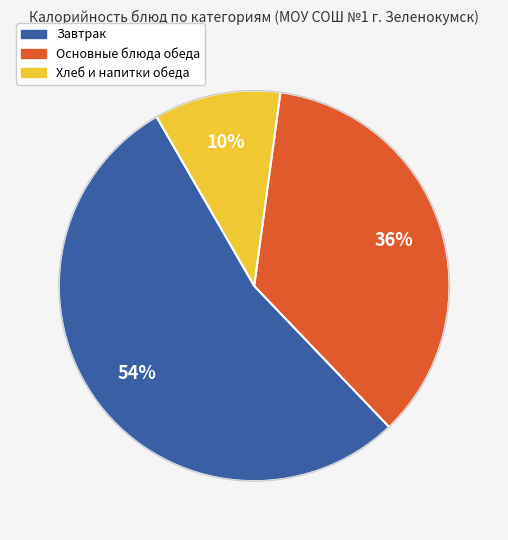

To the nearest percent, what is the average slice percentage?

33%